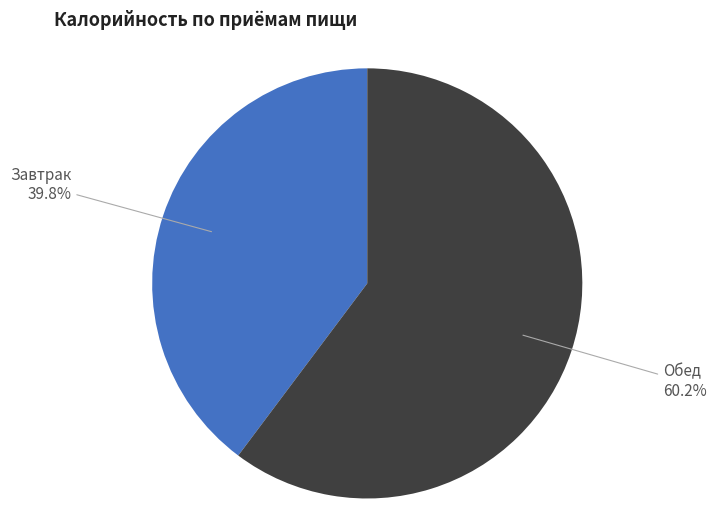

To the nearest percent, what percentage of the pie is Завтрак?

40%